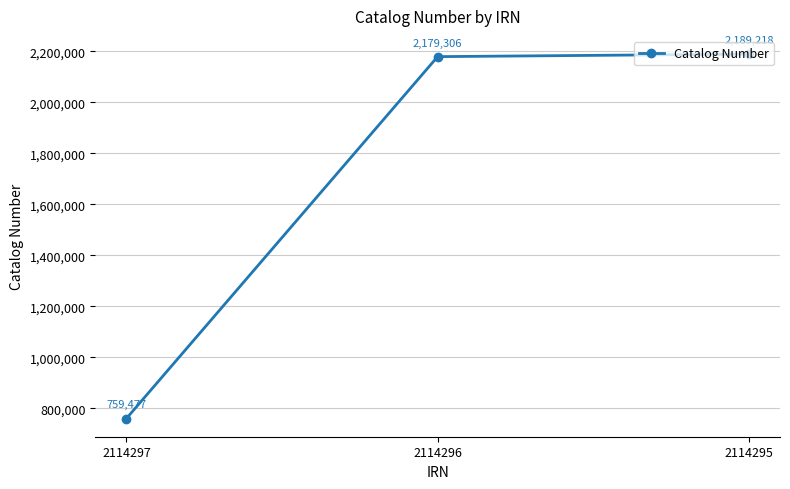

Which label corresponds to the smallest value in the chart?

2114297